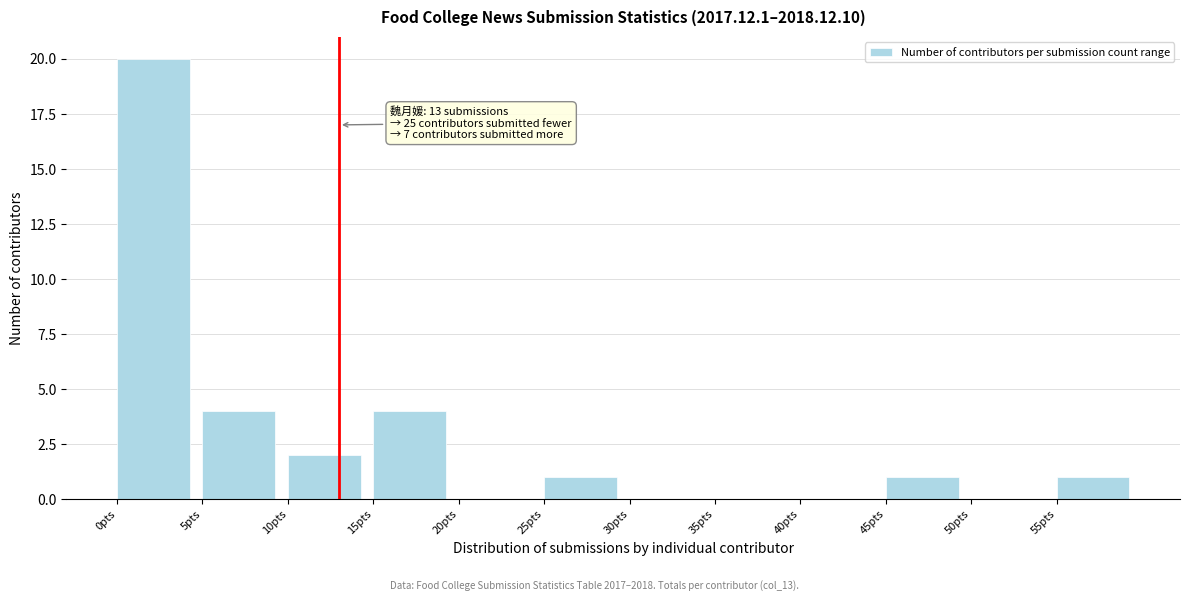

Which range on the x-axis has the tallest bar?

0 to 5